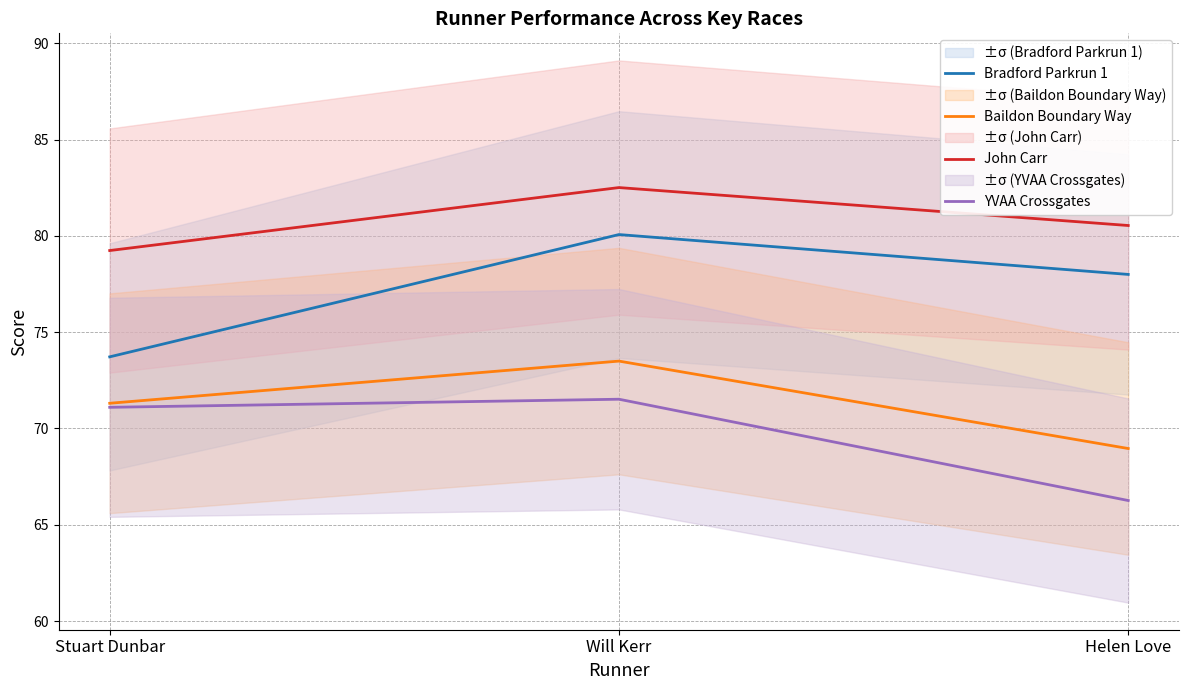

Which category has the highest value in the Bradford Parkrun 1 series?

Will Kerr